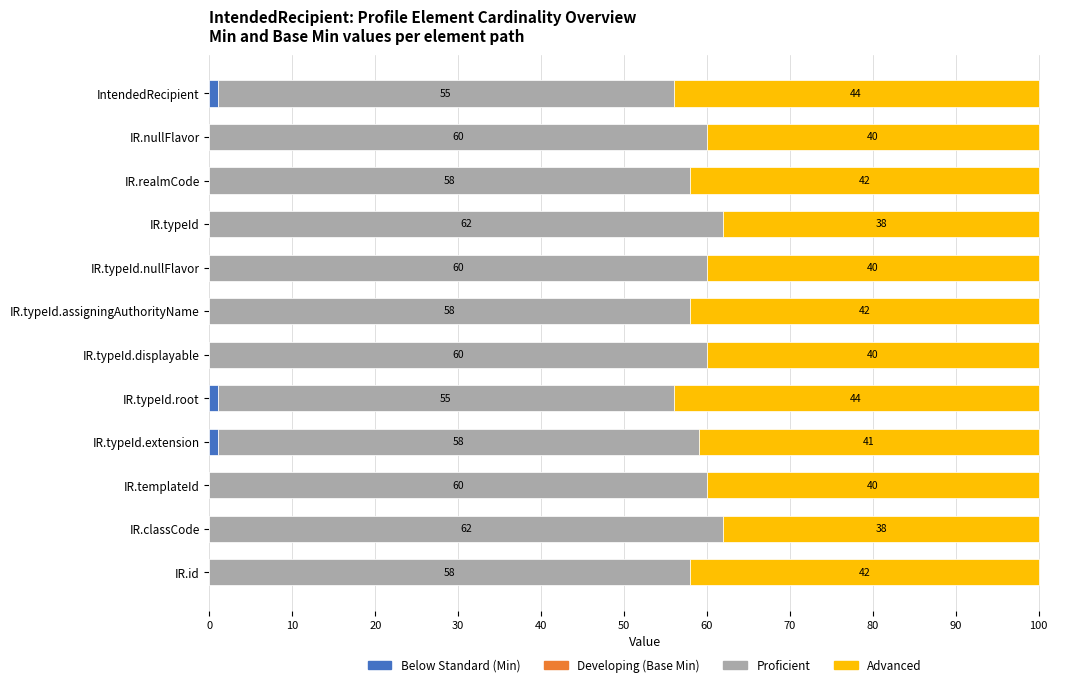

What is the total value across all series at IR.typeId.nullFlavor?

100